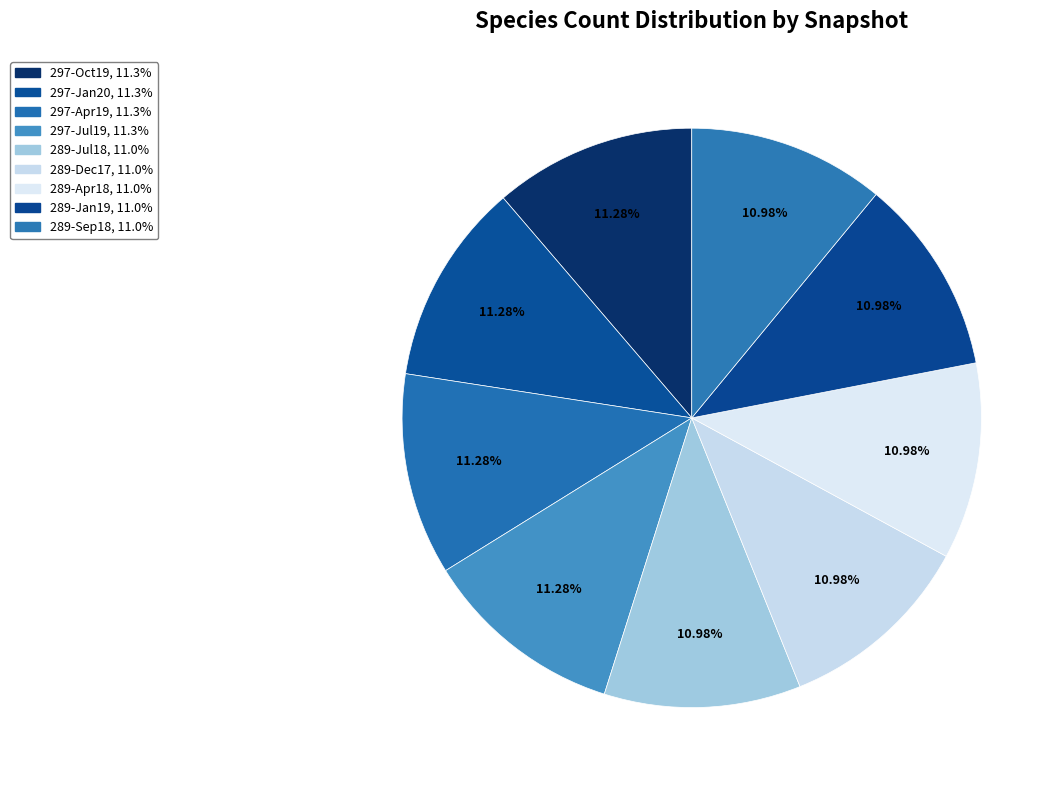

How many segments does this pie chart have?

9